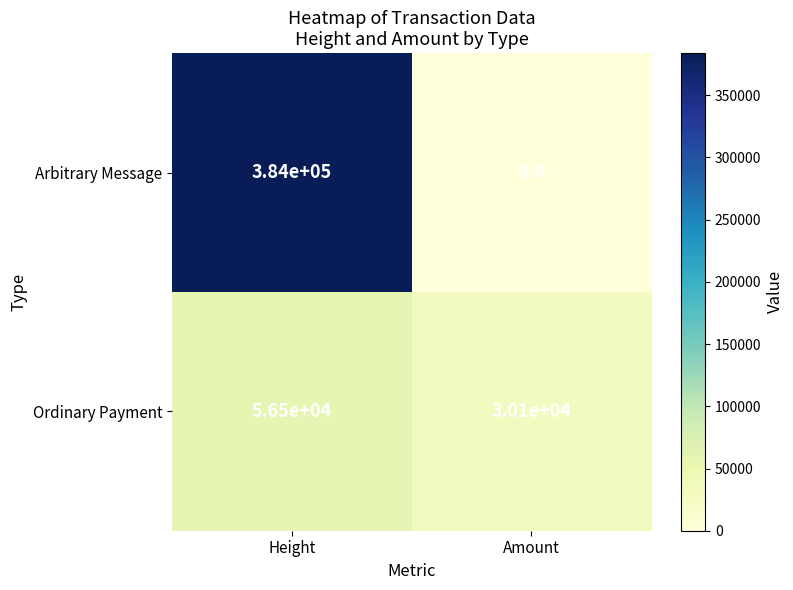

What is the greatest value displayed?

384000